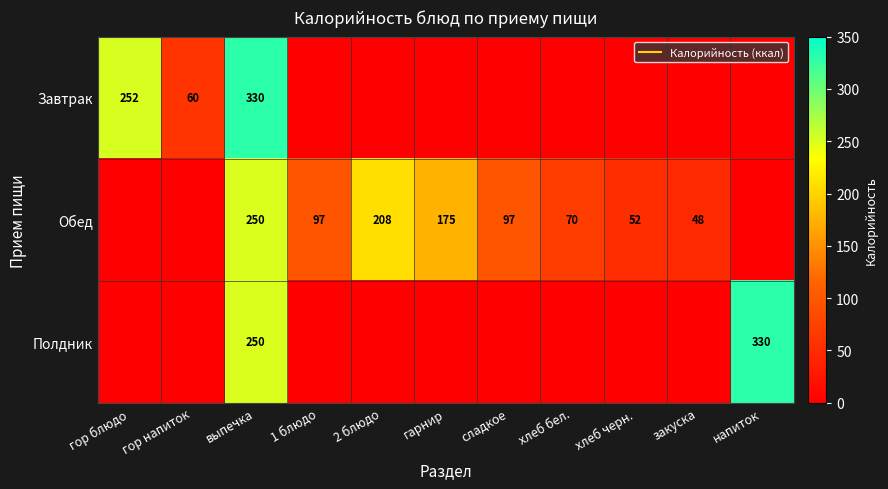

At which category is the sum across all series the highest?

выпечка